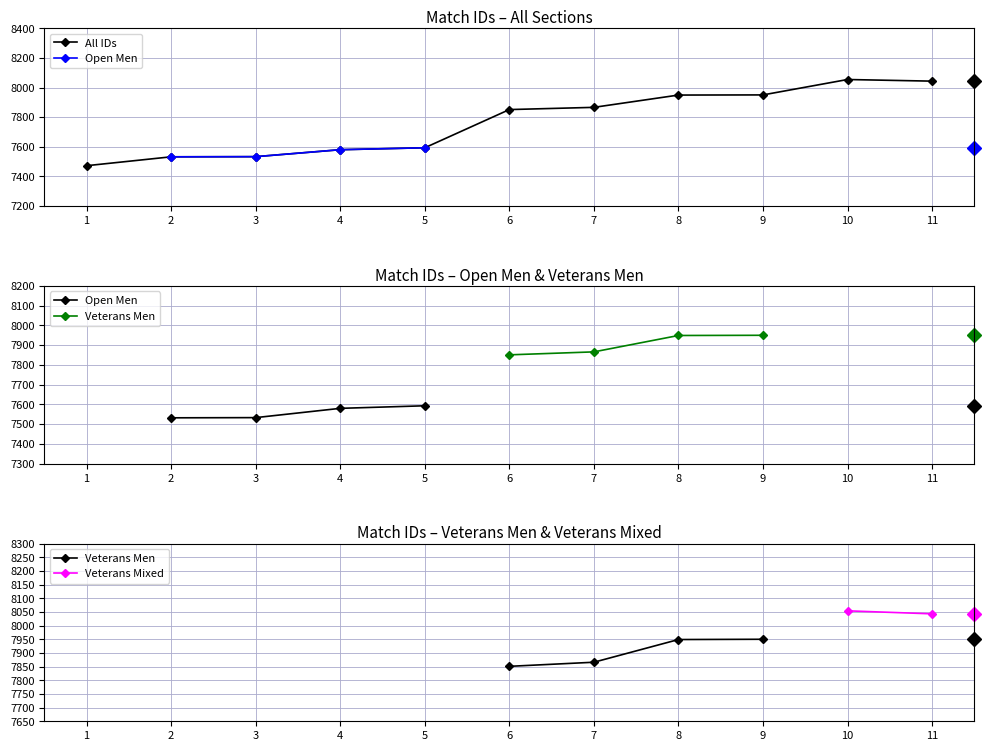

What is the minimum value for All IDs?

7472